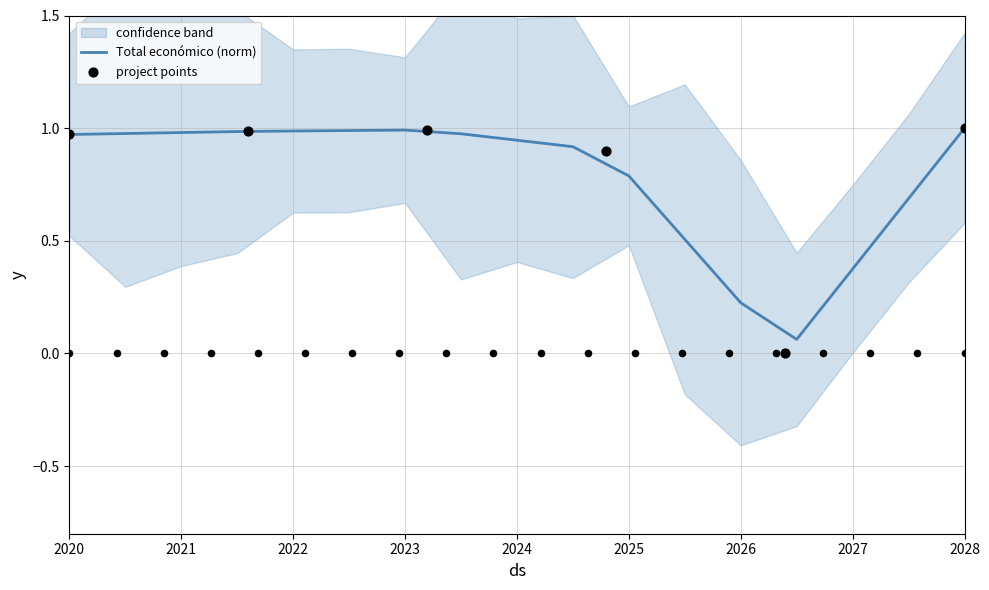

The Total económico (norm) series shows 0.2 at 2022. True or false?

False